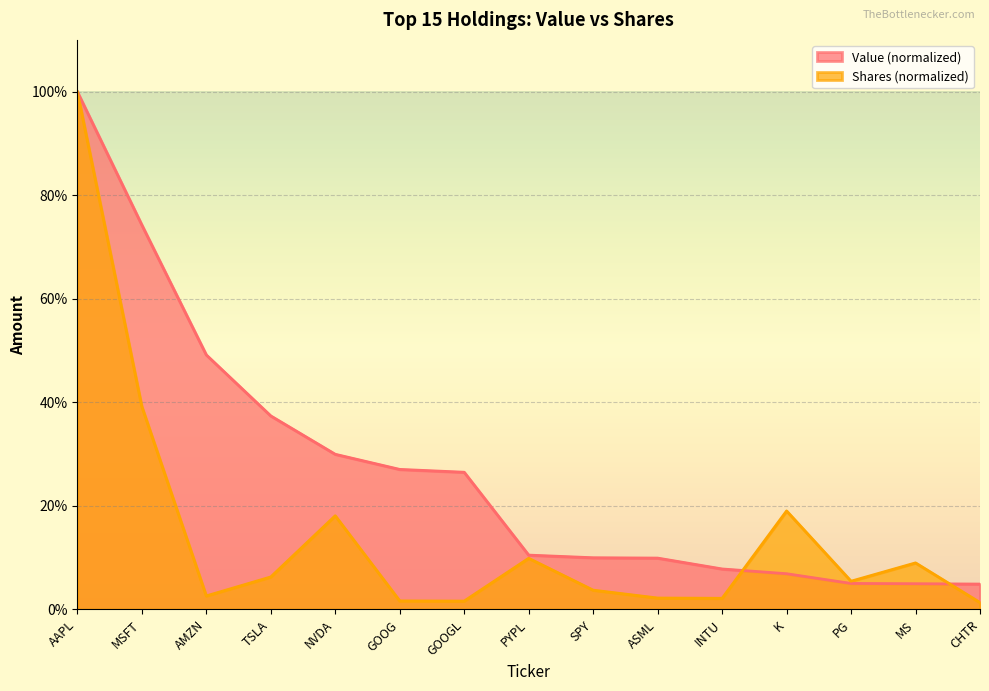

At which label does Shares or principal amount reach its peak?

AAPL